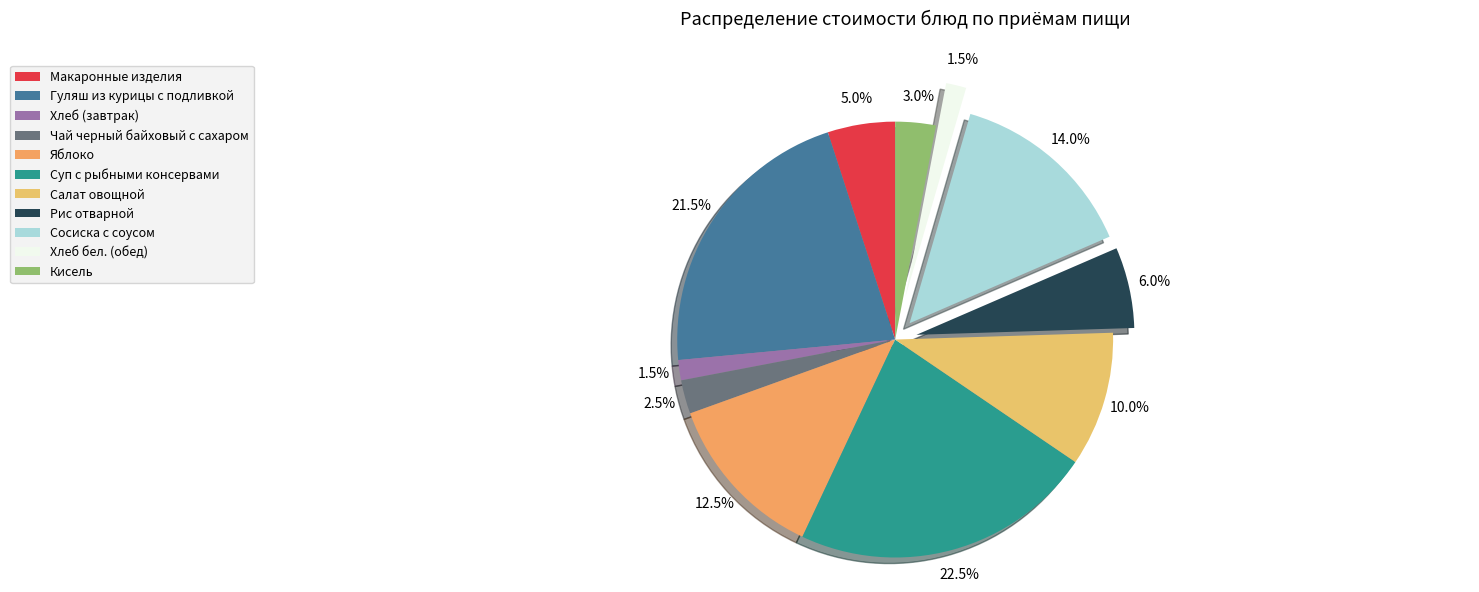

What is the largest slice in the pie chart?

Суп с рыбными консервами